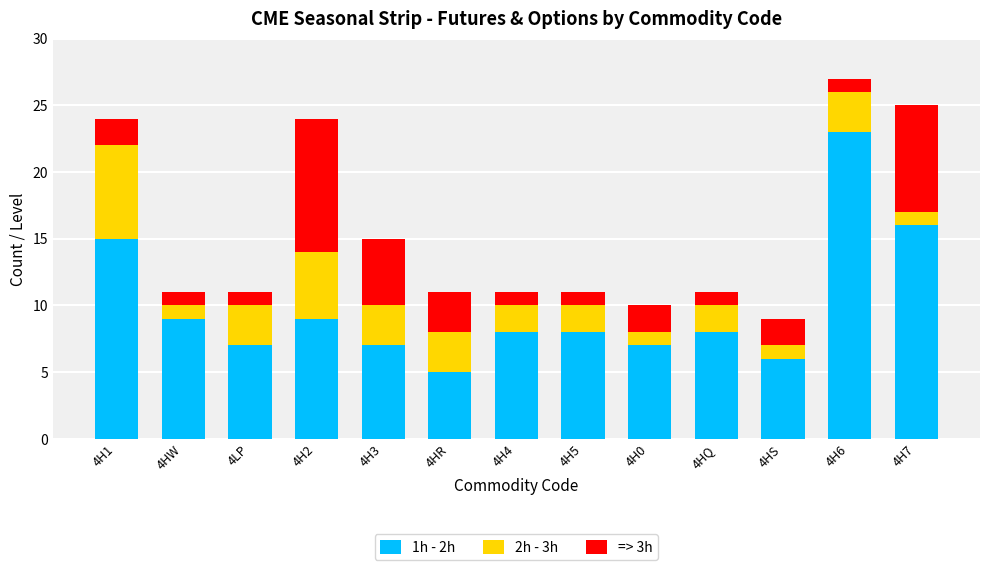

At which category is the sum across all series the highest?

4H6